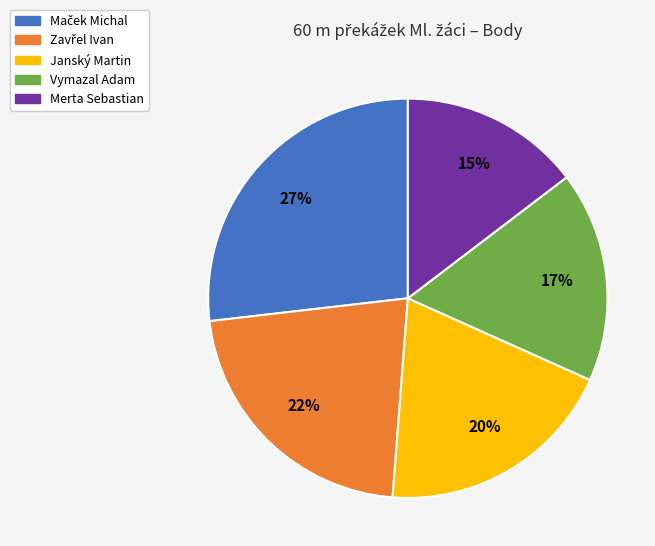

Is there any slice that represents more than half of the pie?

No